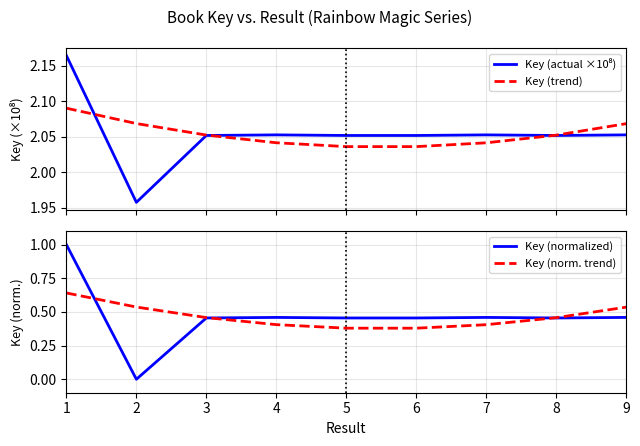

What is the difference between the highest and lowest values at 5?

1.7